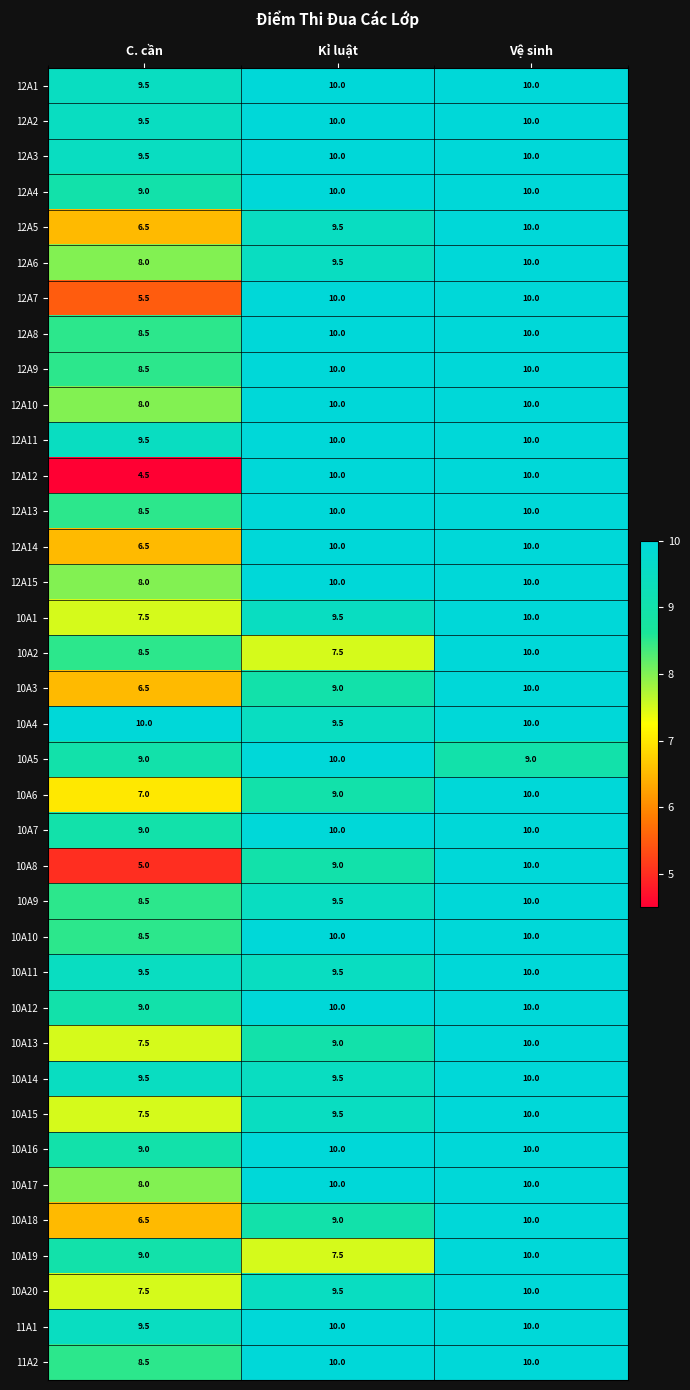

What is the difference between the highest and lowest values at Vệ sinh?

1.0